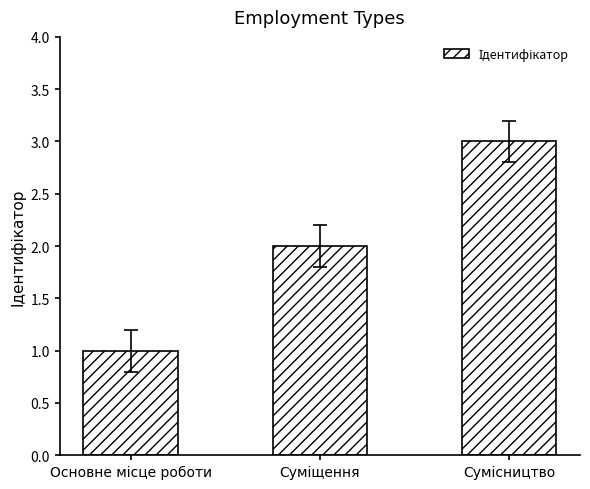

How many bars are there in total?

3